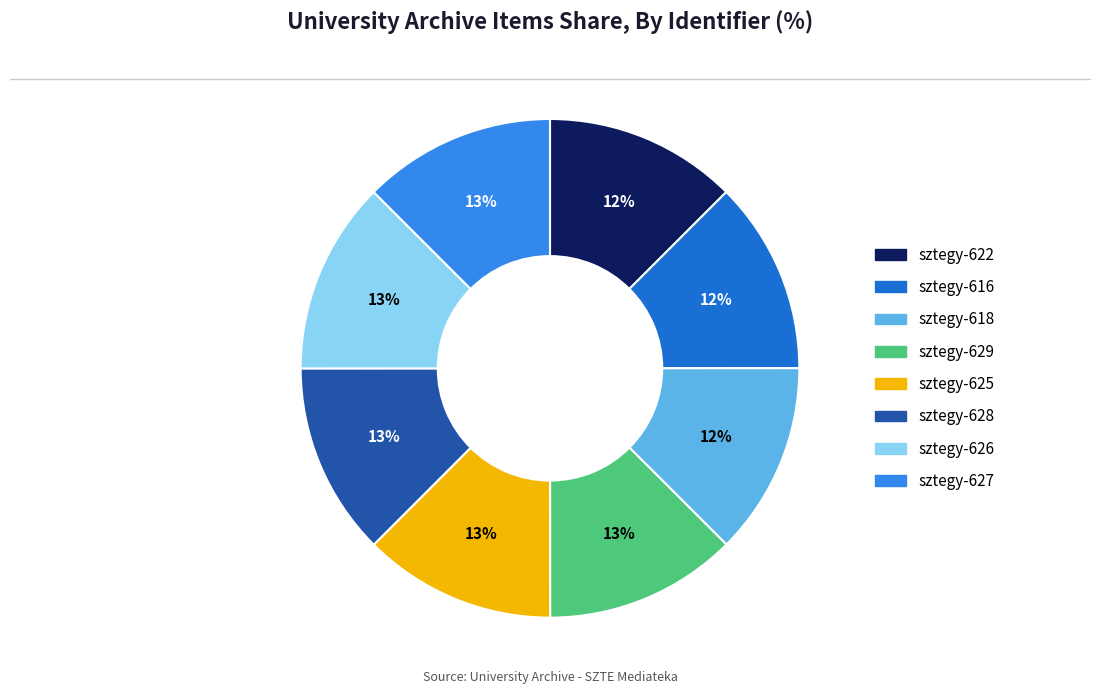

To the nearest percent, what is the average slice percentage?

12%